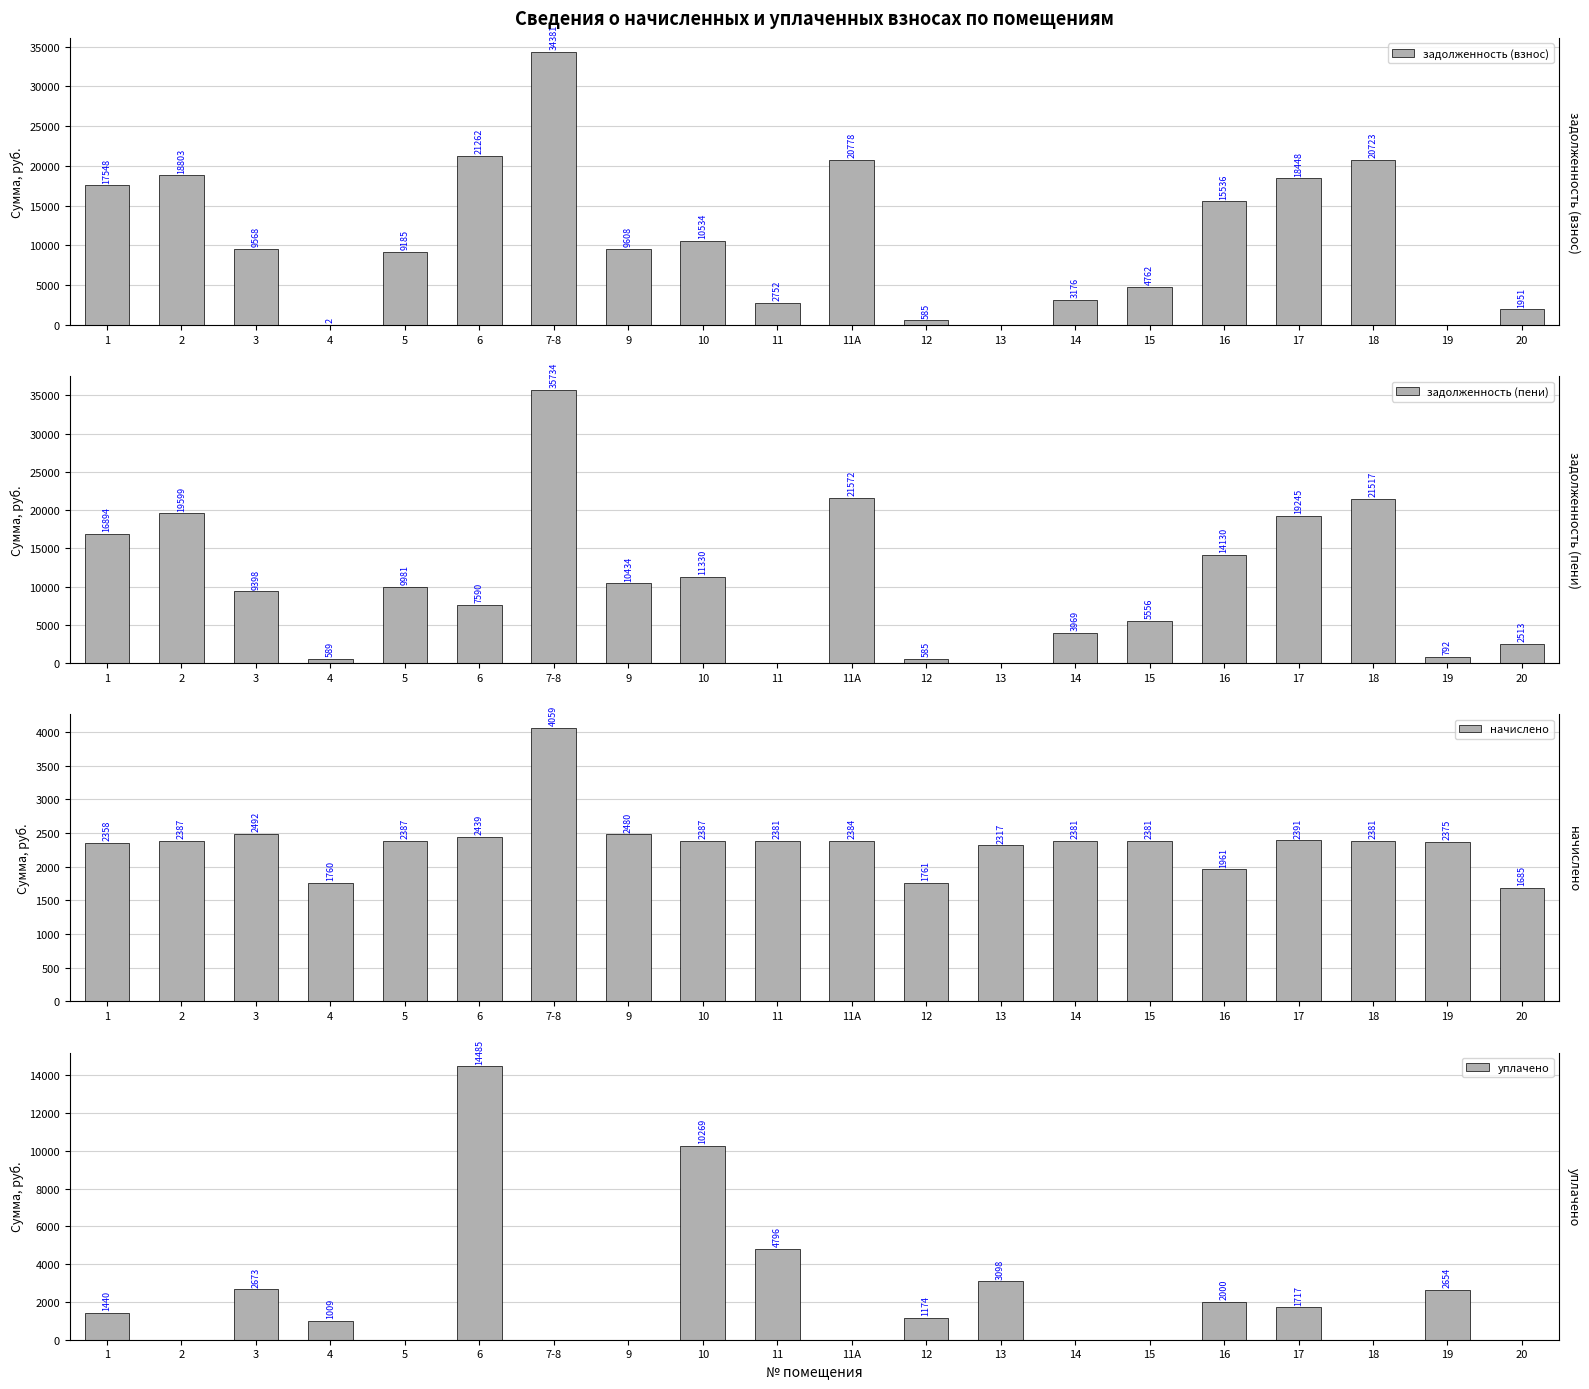

What is the total value across all series at 18?

44620.4